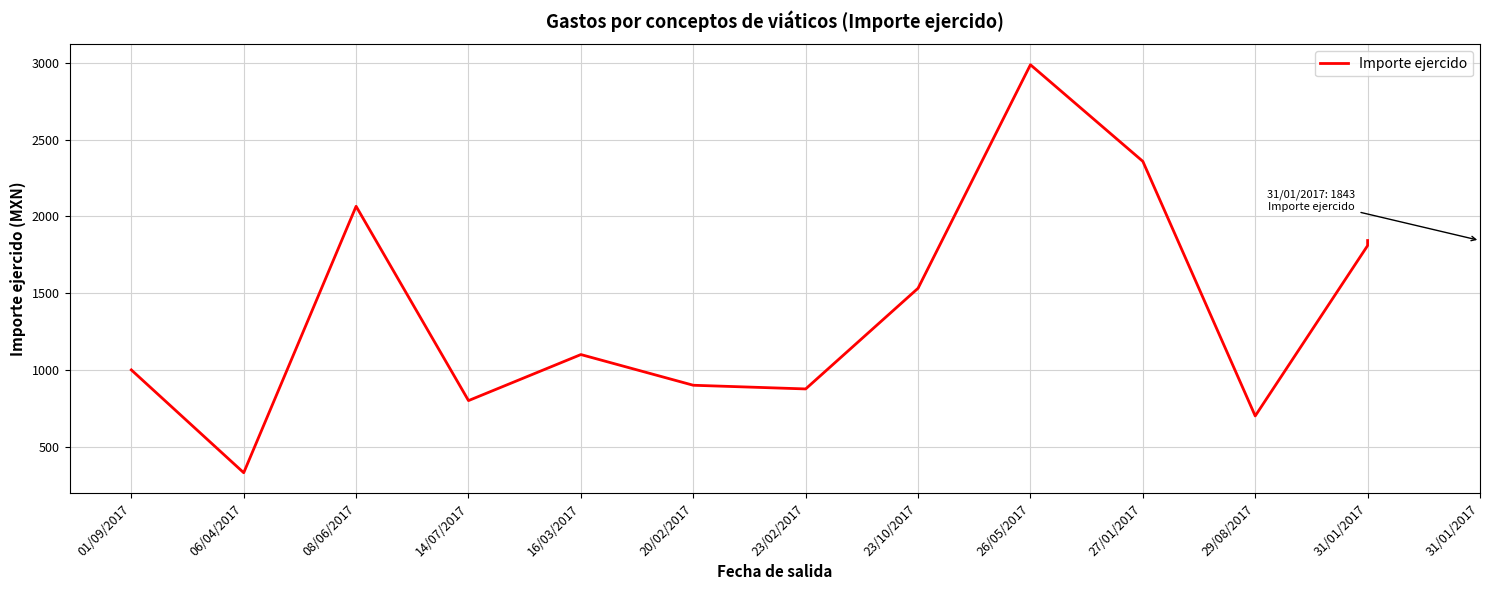

Approximately how many times larger is the value at 26/05/2017 compared to 31/01/2017?

1.7